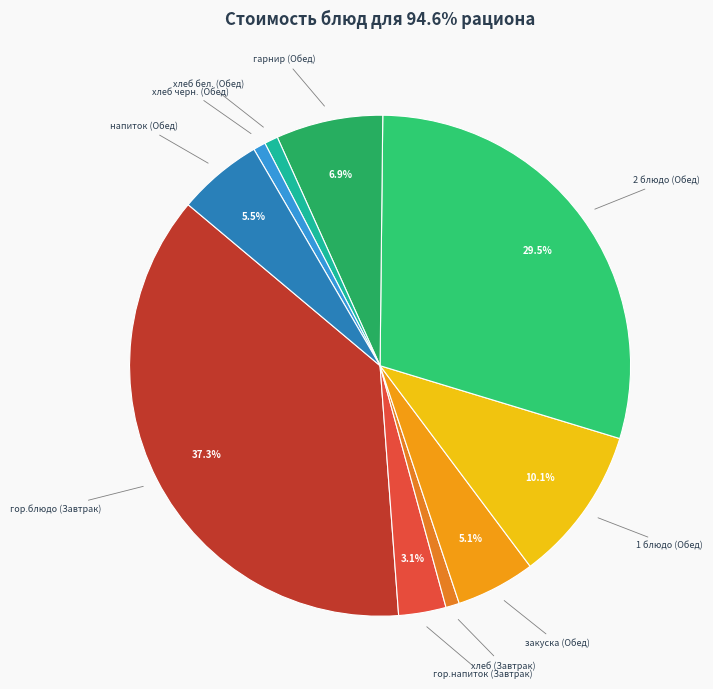

True or false: гарнир (Обед) accounts for 7% of the total.

True